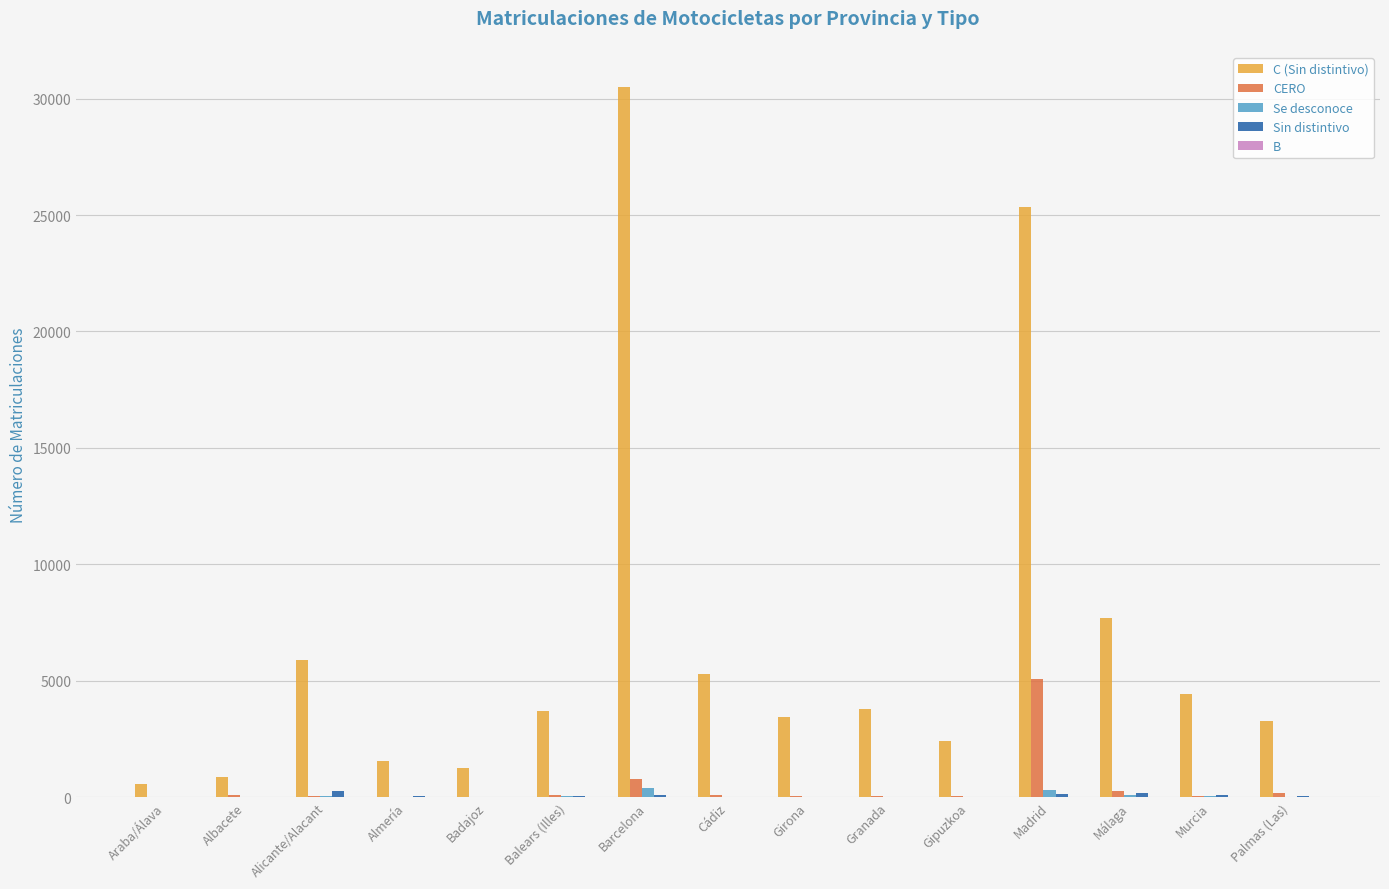

What is the approximate value of Se desconoce at Albacete, to the nearest 10?

10